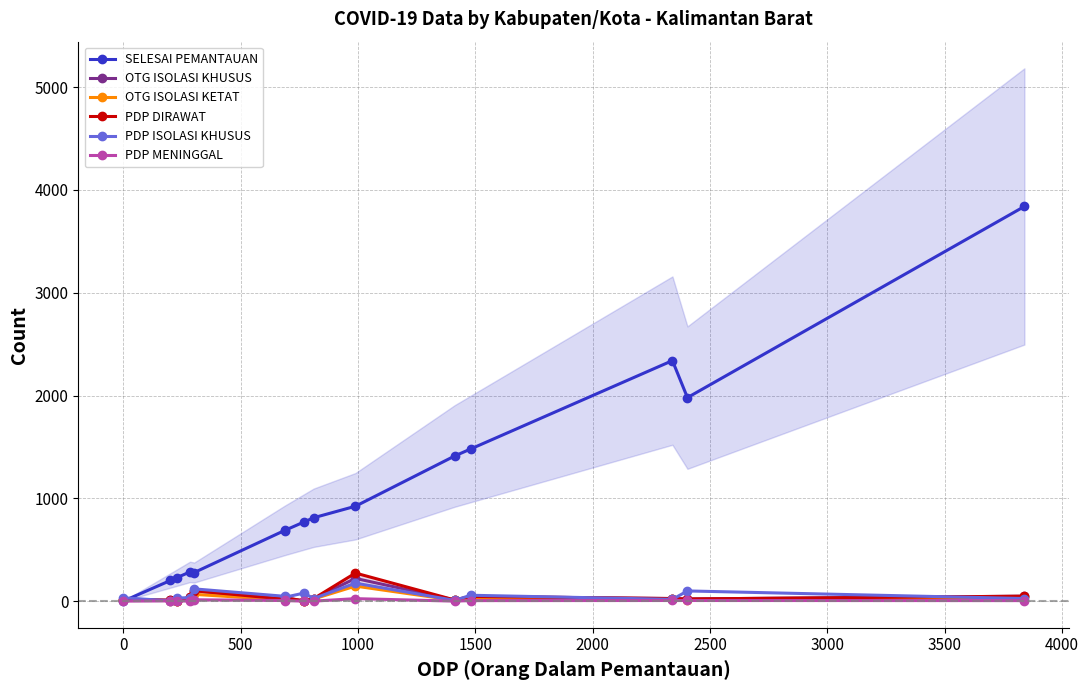

What is the highest value of the OTG ISOLASI KHUSUS series?

221